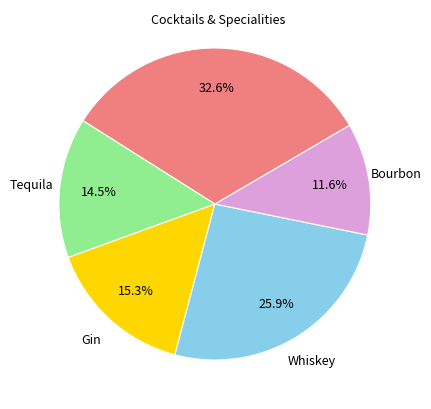

Is there a majority slice in this chart?

No